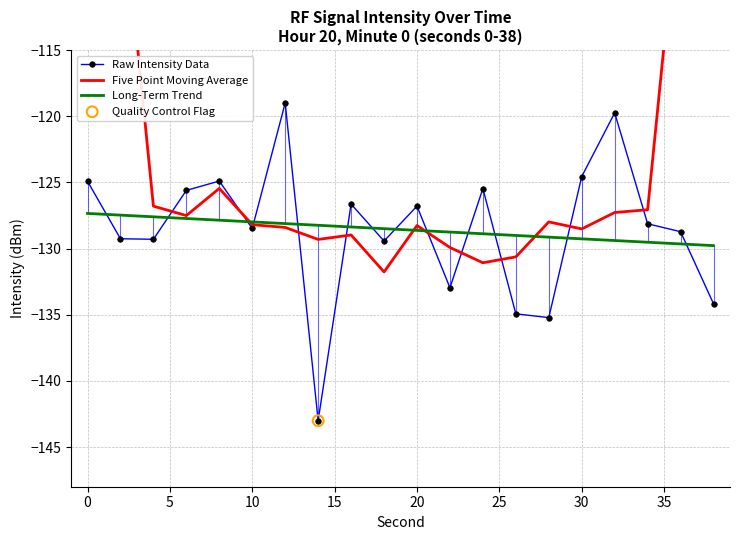

Which series has the largest total across all categories?

Five Point Moving Average